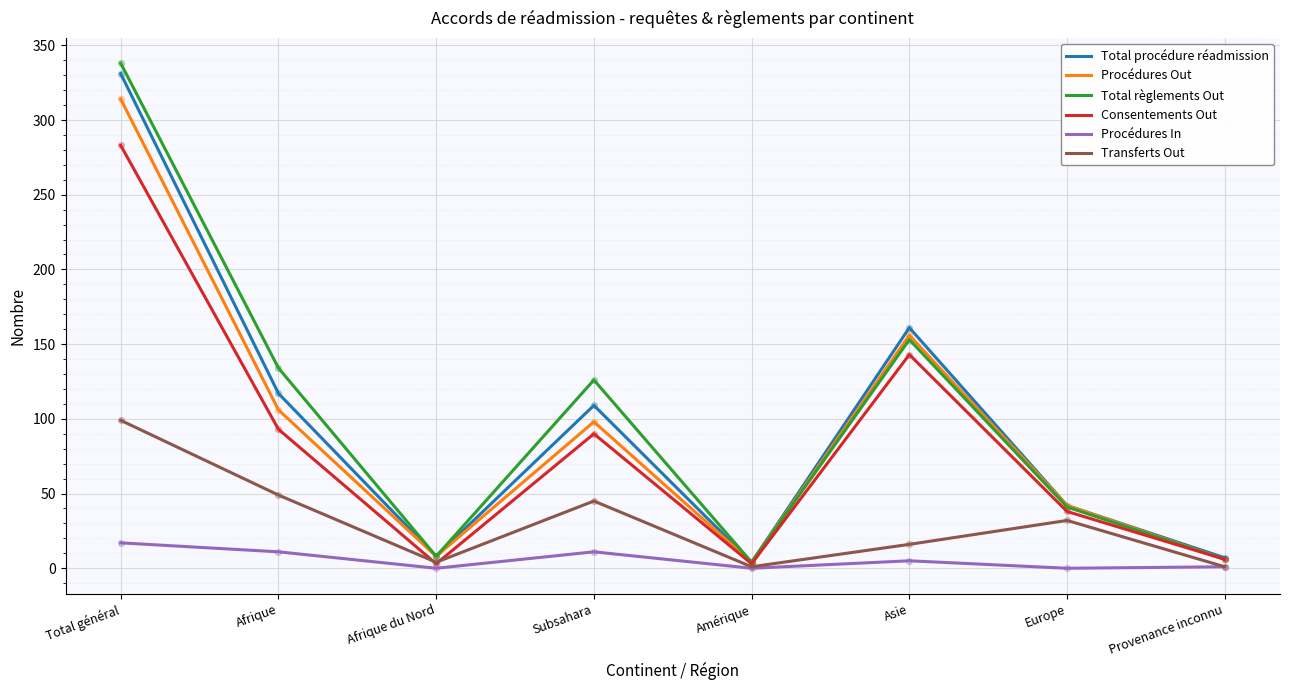

At which category is the sum across all series the highest?

Total général